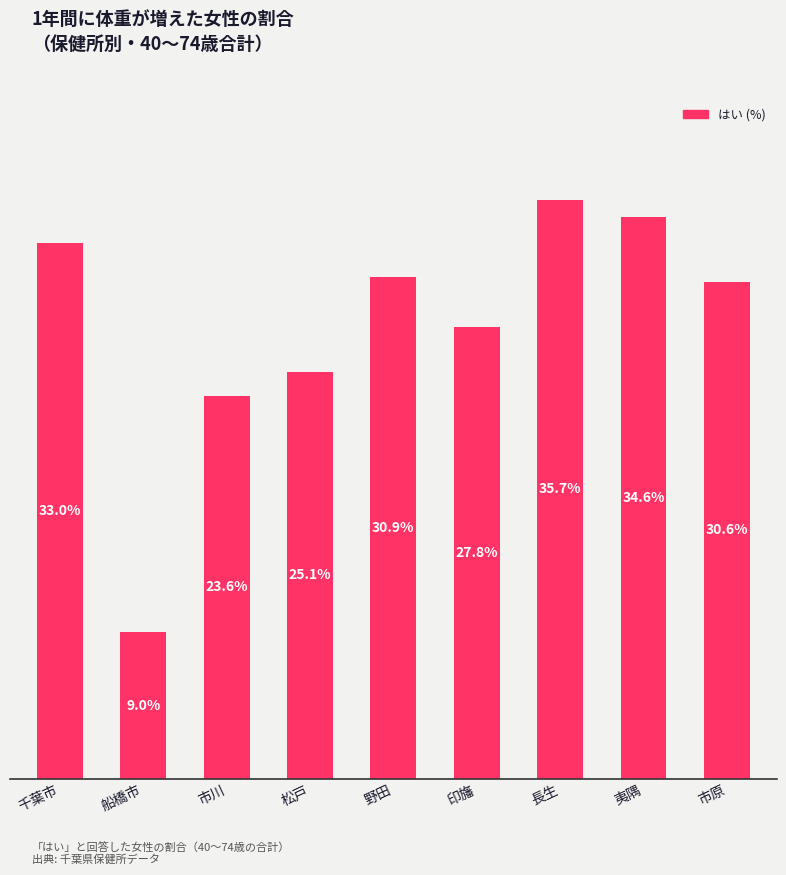

Where is the data nearest to the value 22?

市川